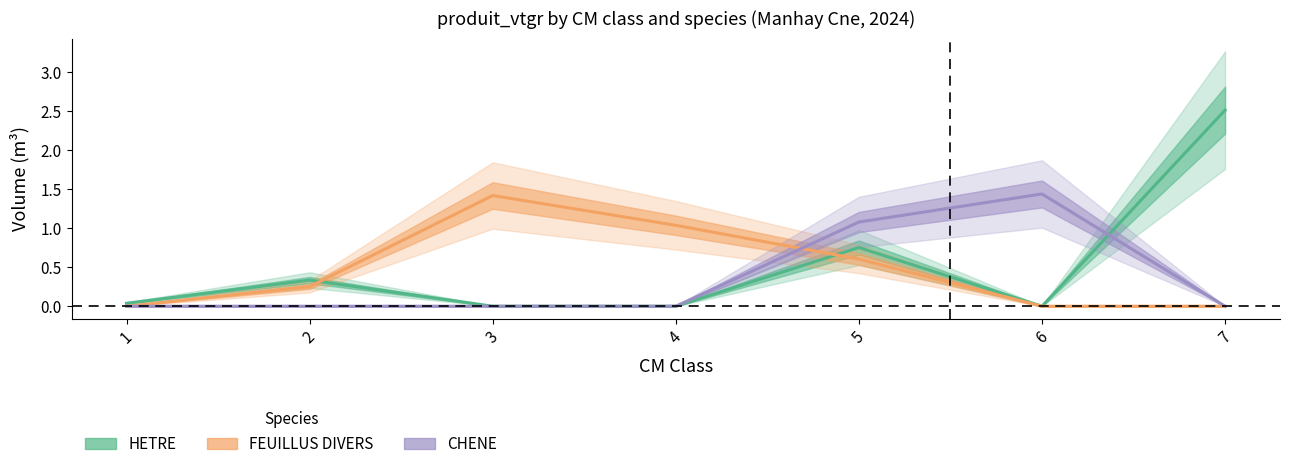

Rank the categories by CHENE value from highest to lowest.

6, 5, 1, 2, 3, 4, 7